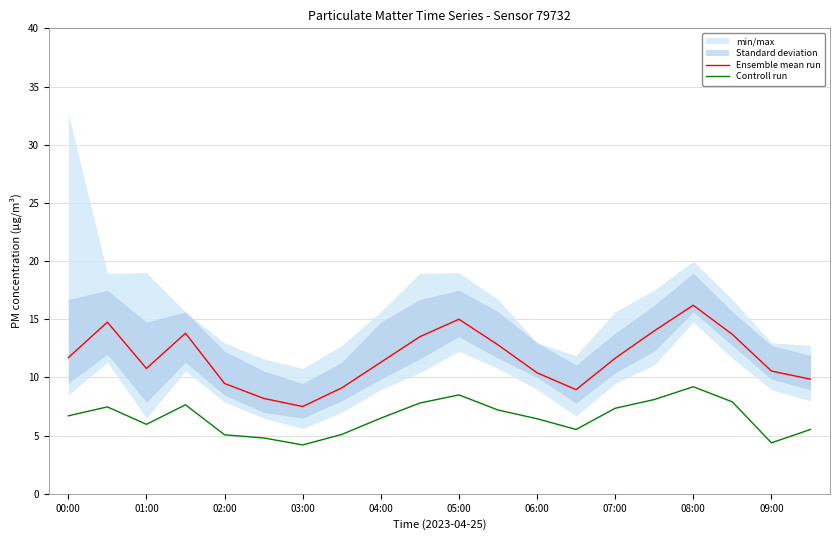

True or false: Controll run and Ensemble mean run intersect in this chart.

False